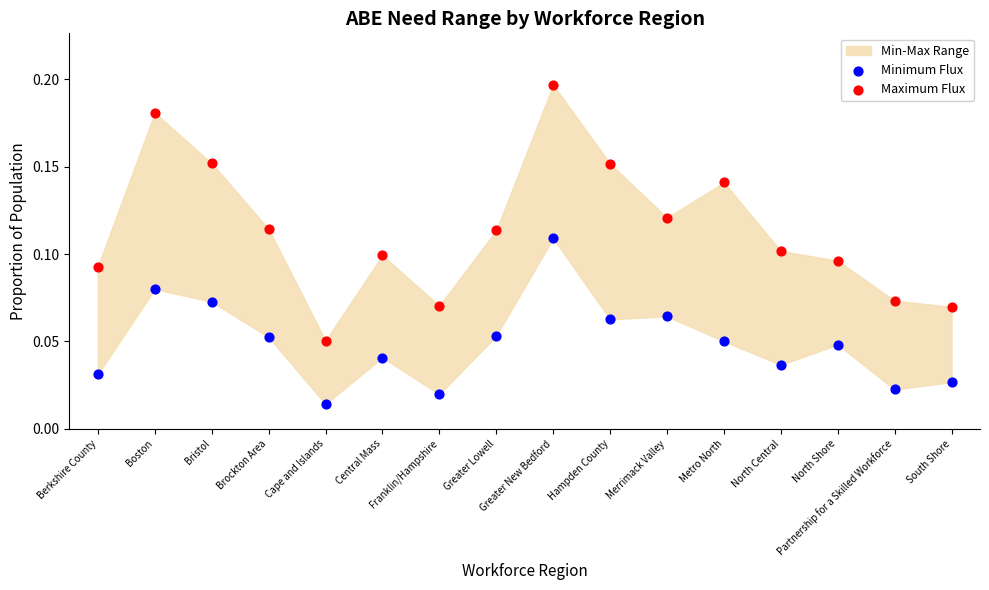

Which series reaches the minimum Y coordinate?

Minimum Flux